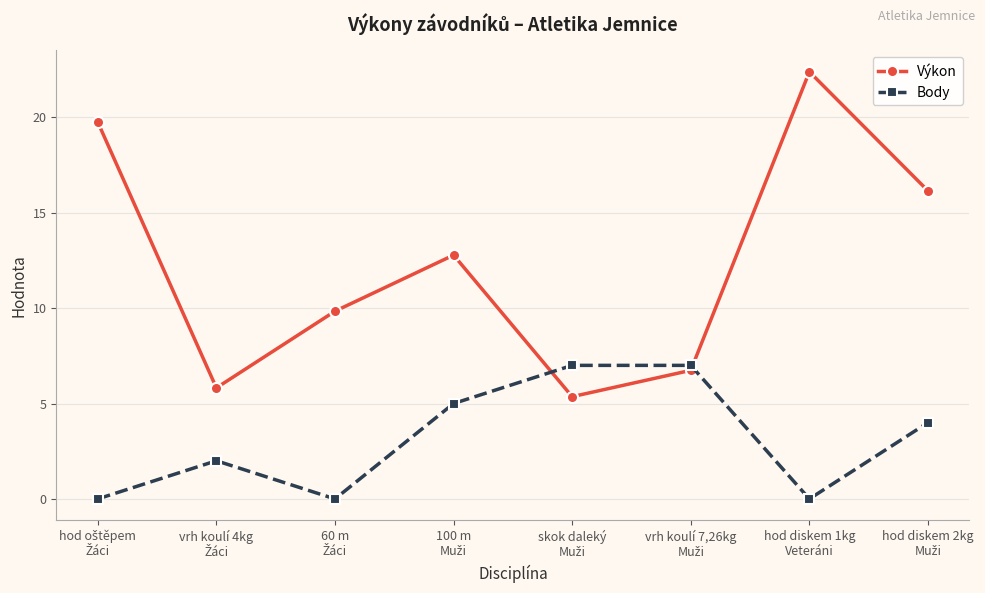

How many Body values are between 0 and 7?

8